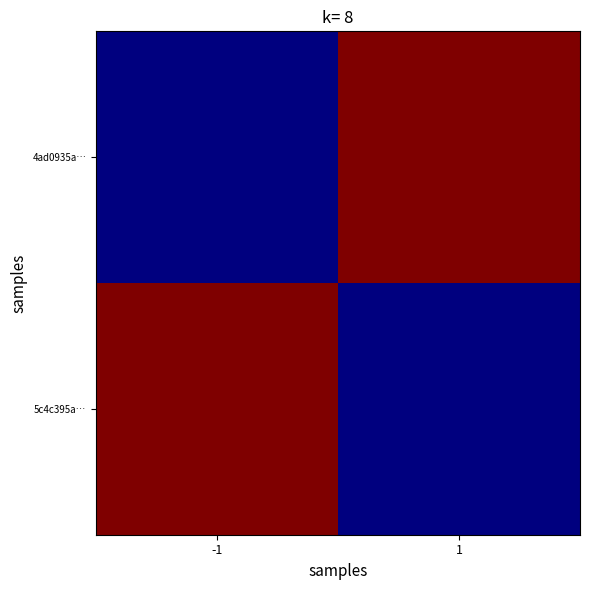

List the series in order of their peak value, highest first.

4ad0935a…, 5c4c395a…